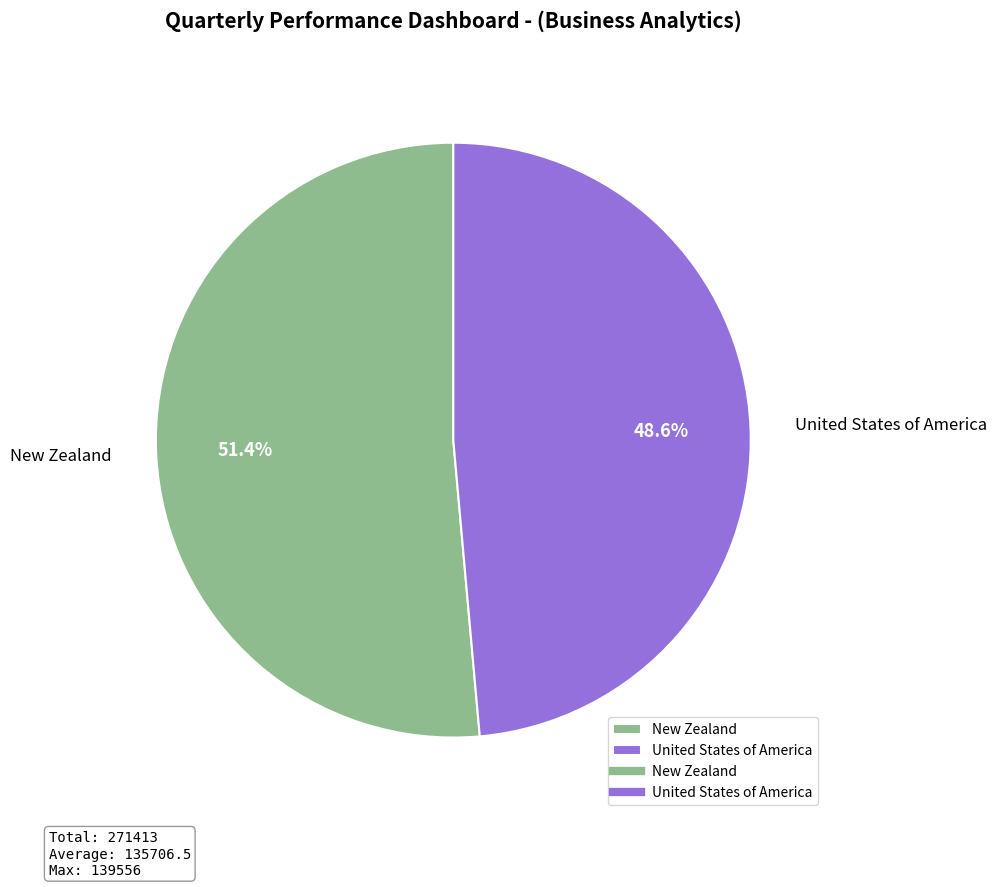

To the nearest percent, what percentage of the pie is New Zealand?

51%